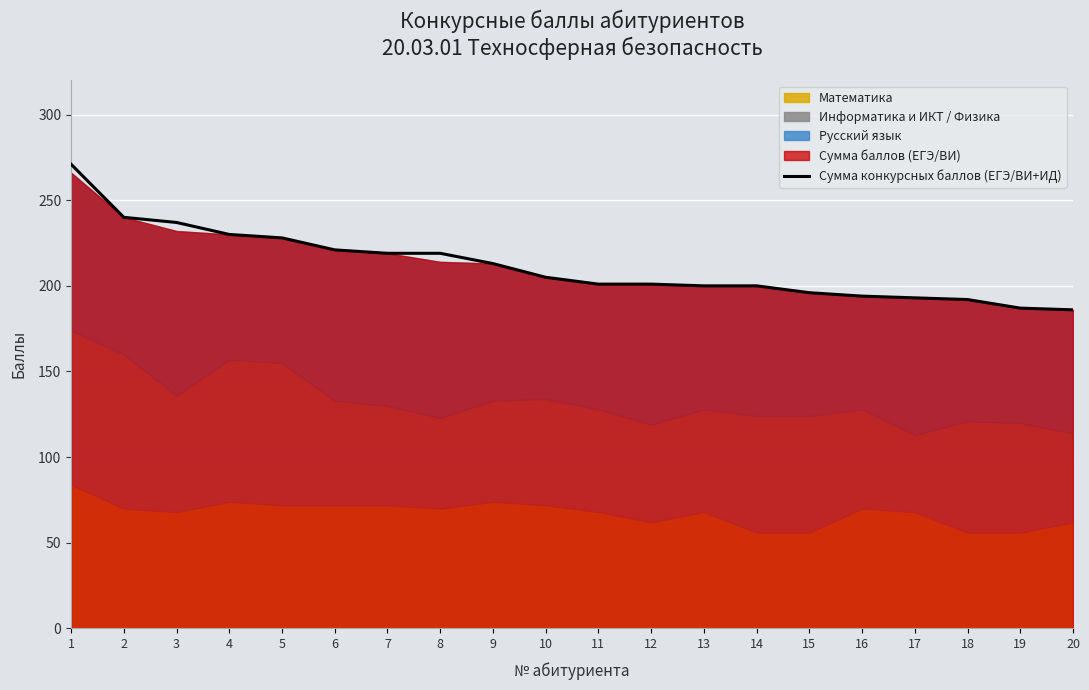

What is the value of the 1st point from the left?

271